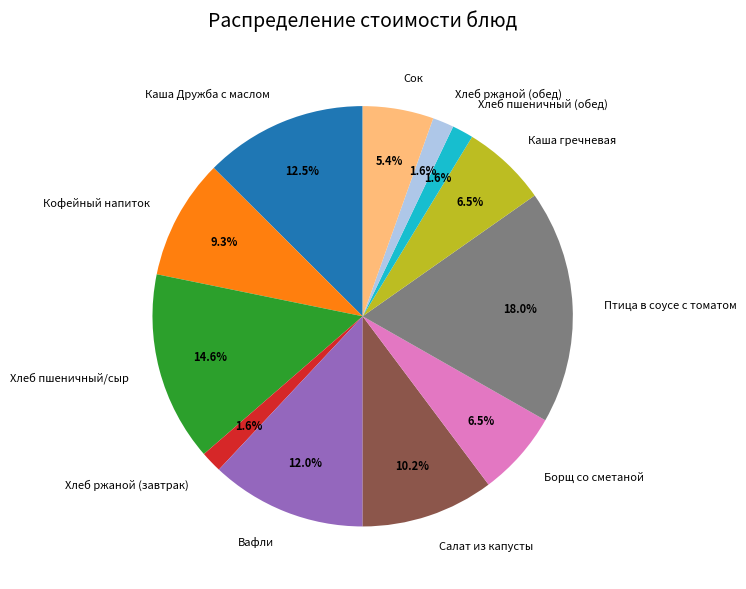

Is it true that Хлеб ржаной (завтрак) is 11% of the pie?

False